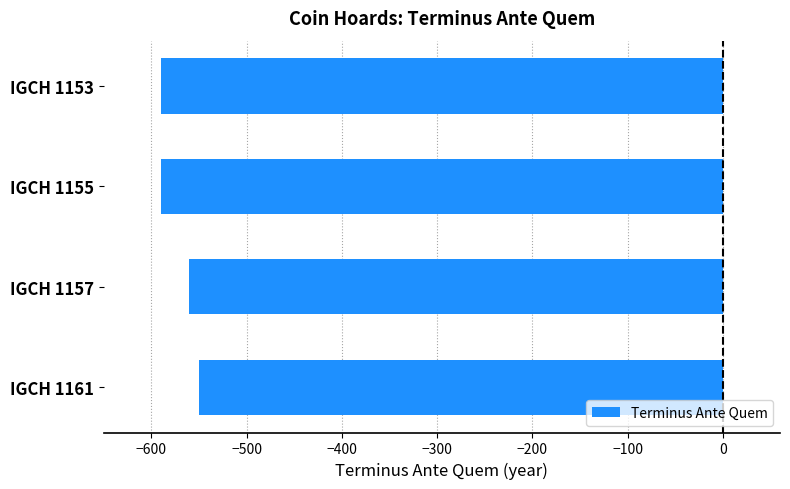

How many values are between -590 and -550?

4